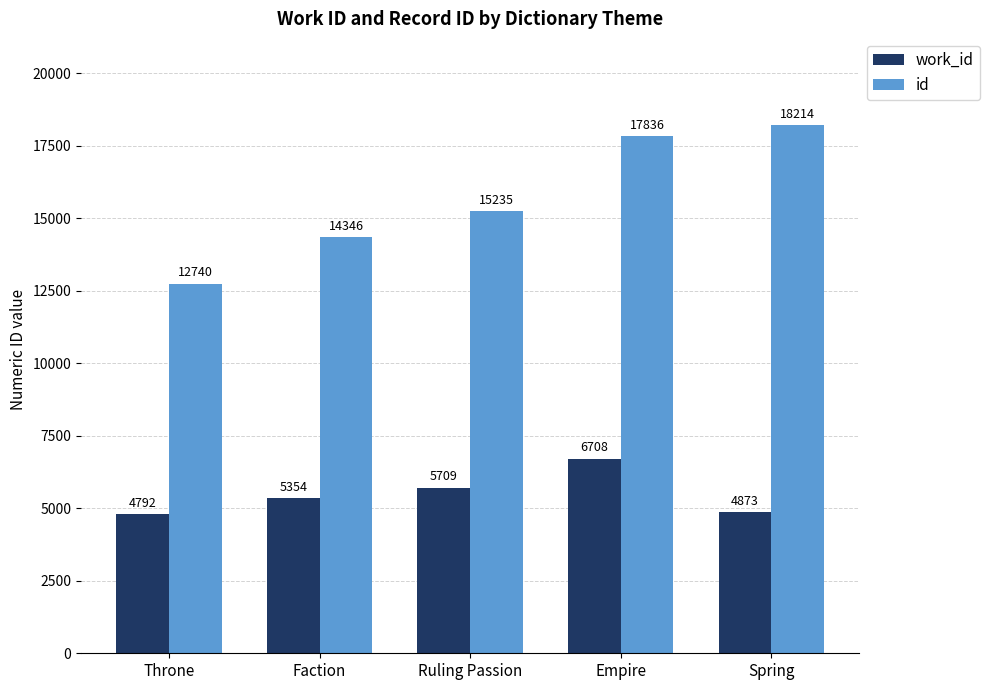

The id series shows 26466 at Empire. True or false?

False